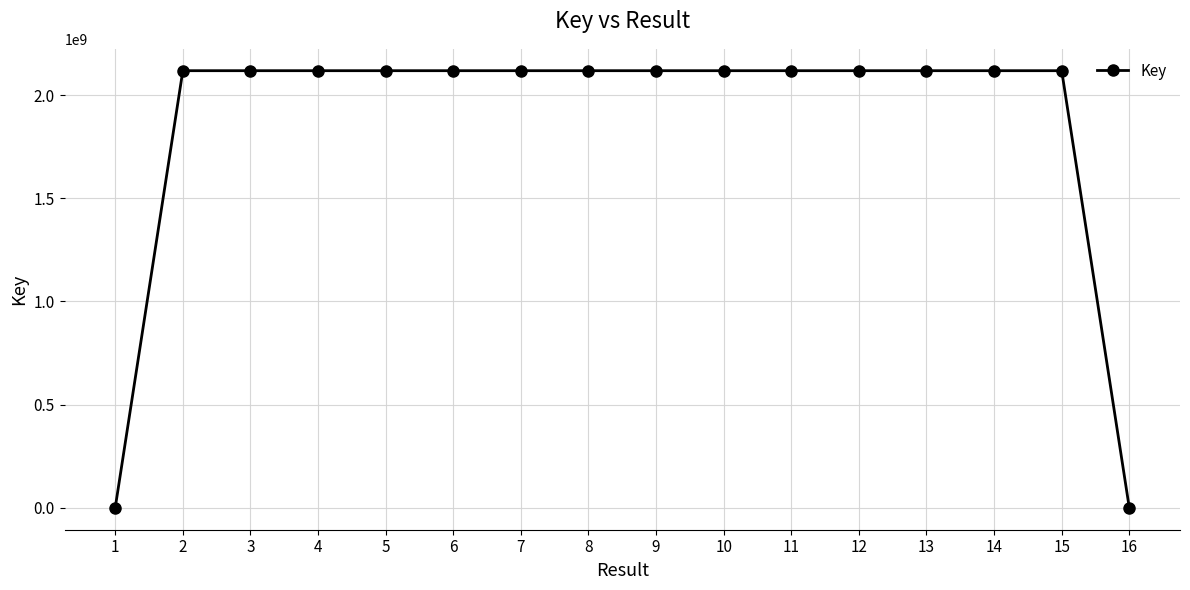

True or false: there are more than 2 points higher than both neighbors.

True